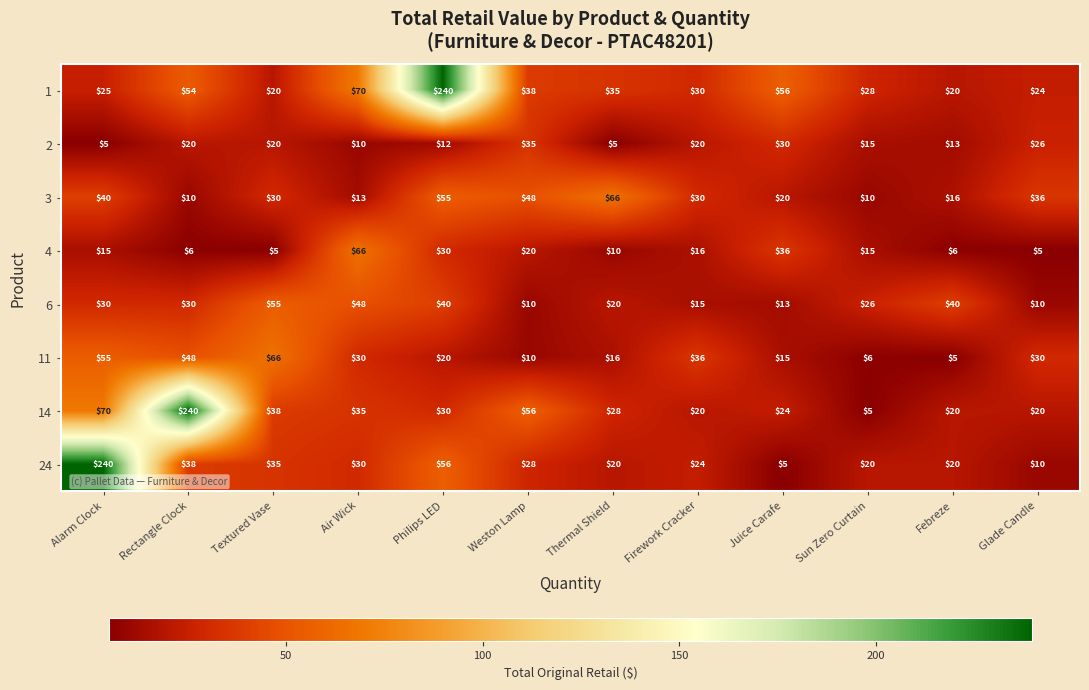

The value of 14 at Thermal Shield is 28. True or false?

True